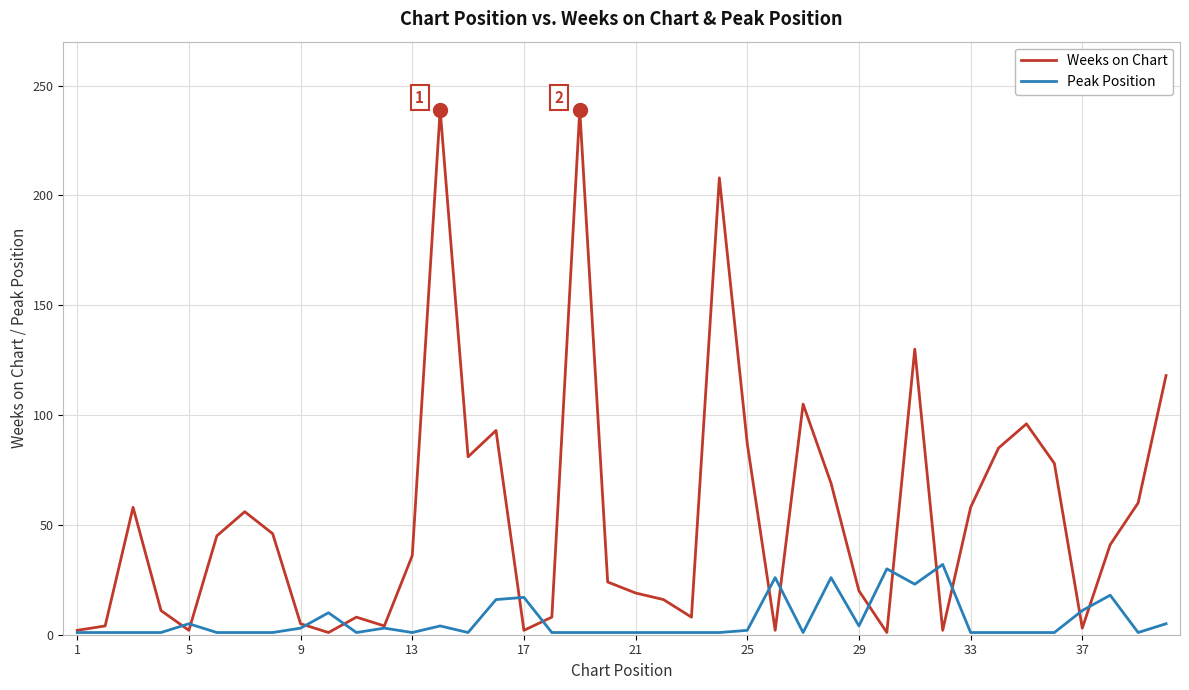

What is the maximum value for Weeks on Chart?

239